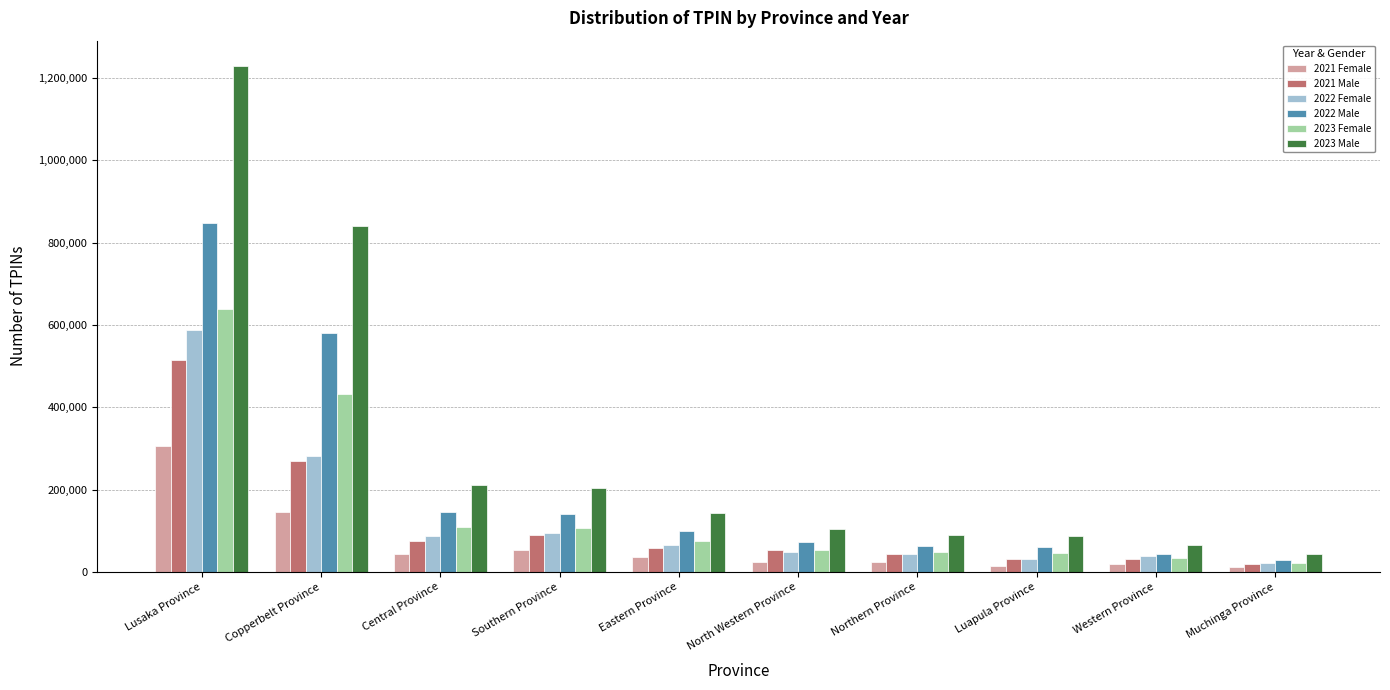

What value does the 2023 Female series have at Western Province, to the nearest 100?

33500